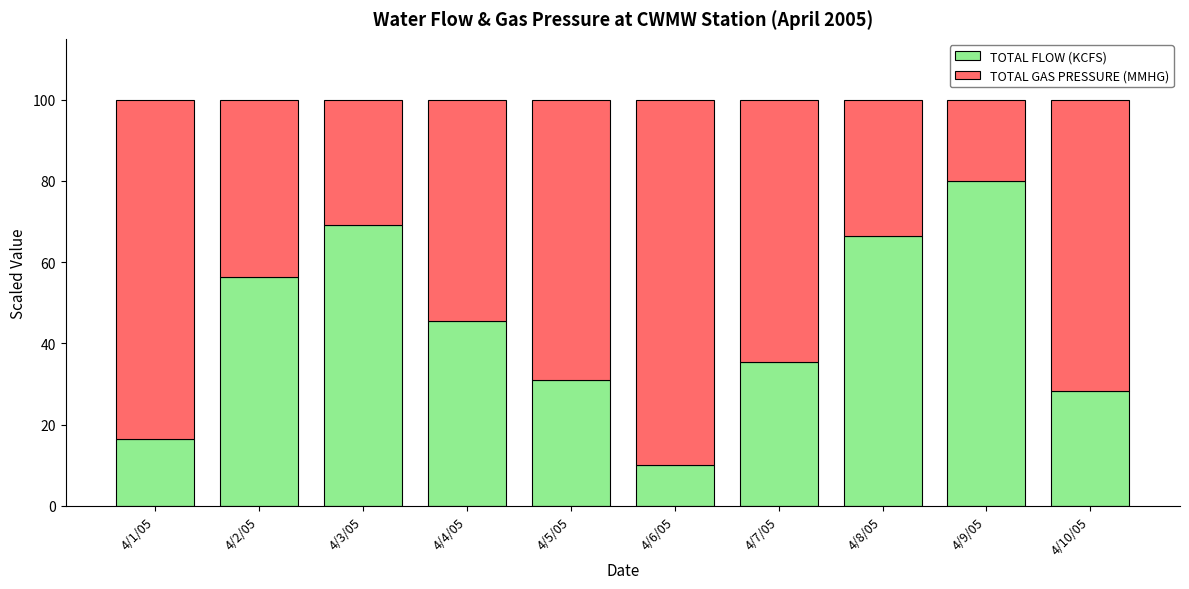

Reading left to right, list the values for the TOTAL FLOW (KCFS) series.

4/1/05=16.4	4/2/05=56.4	4/3/05=69.1	4/4/05=45.5	4/5/05=30.9	4/6/05=10.0	4/7/05=35.5	4/8/05=66.4	4/9/05=80.0	4/10/05=28.2